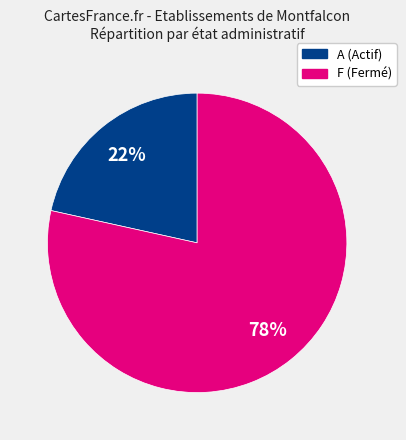

How many slices are in this pie chart?

2